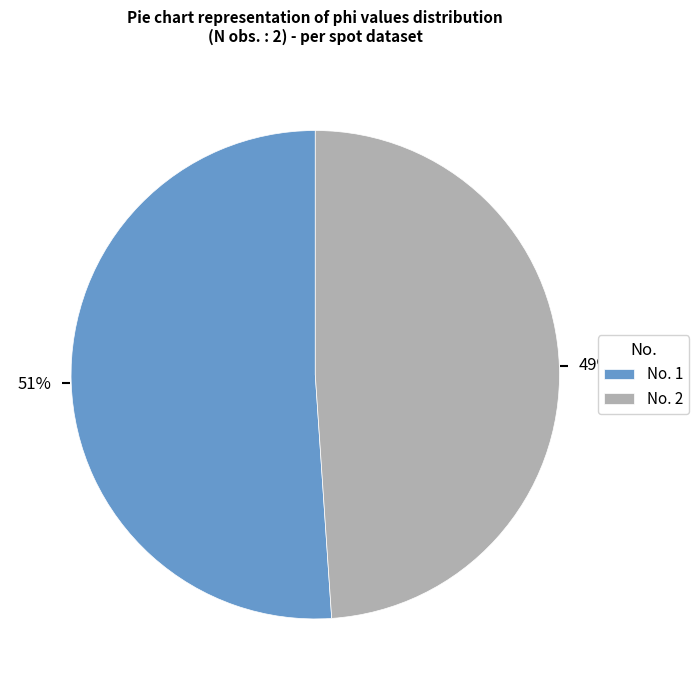

True or false: No. 1 accounts for 51% of the total.

True